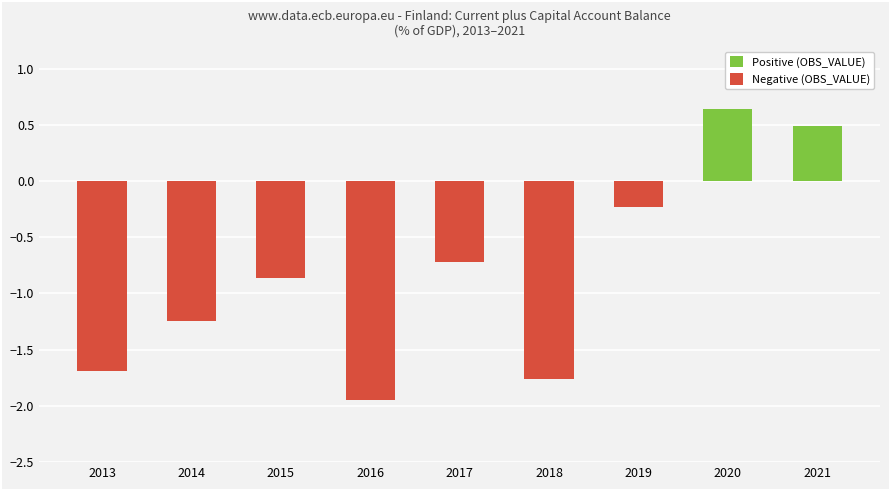

At how many categories does at least one series exceed 0?

2